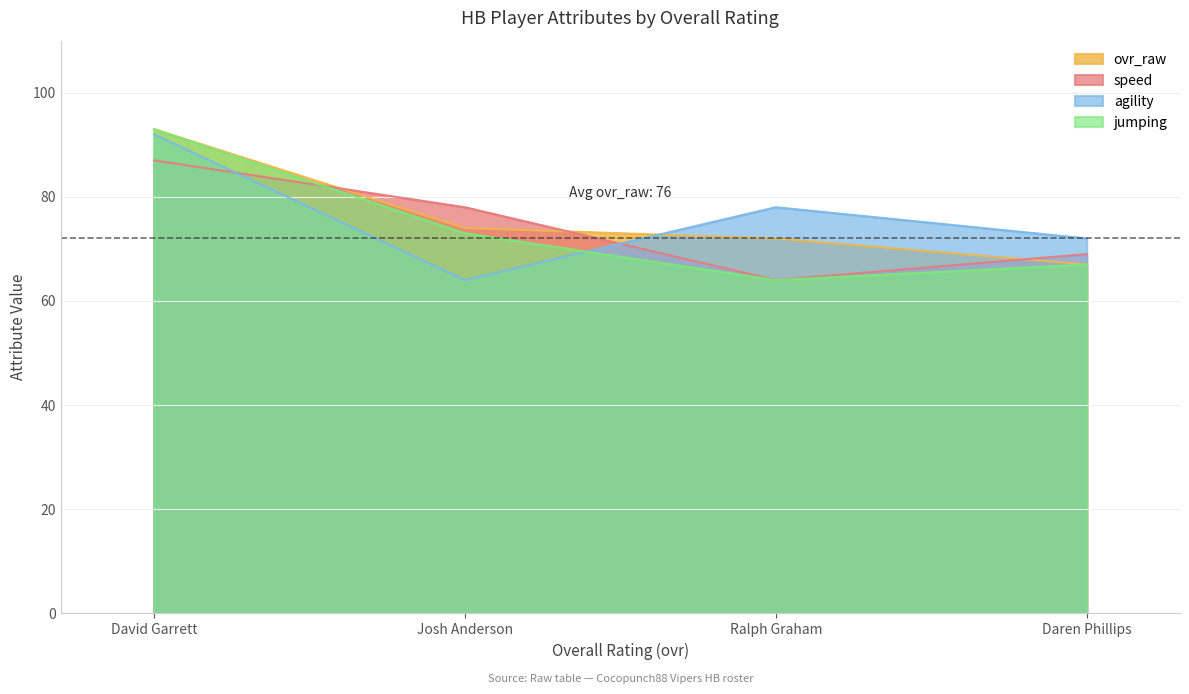

How many lines are shown in the chart?

4